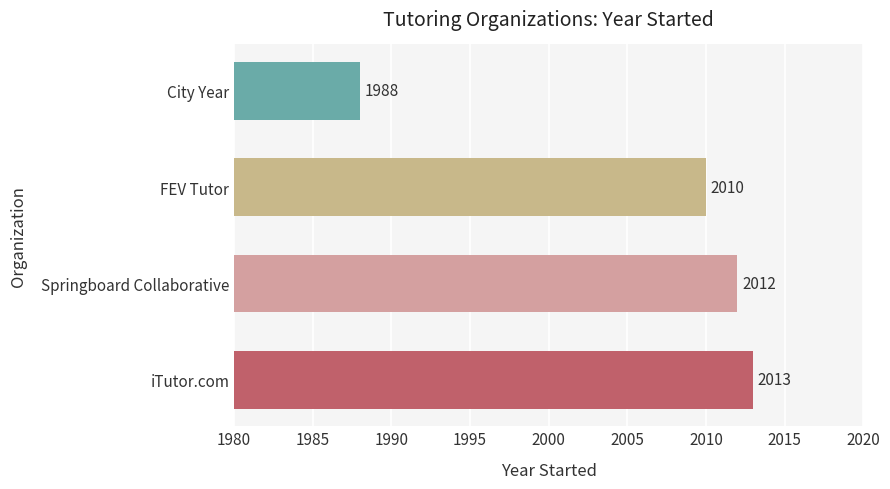

What is the average value?

2006